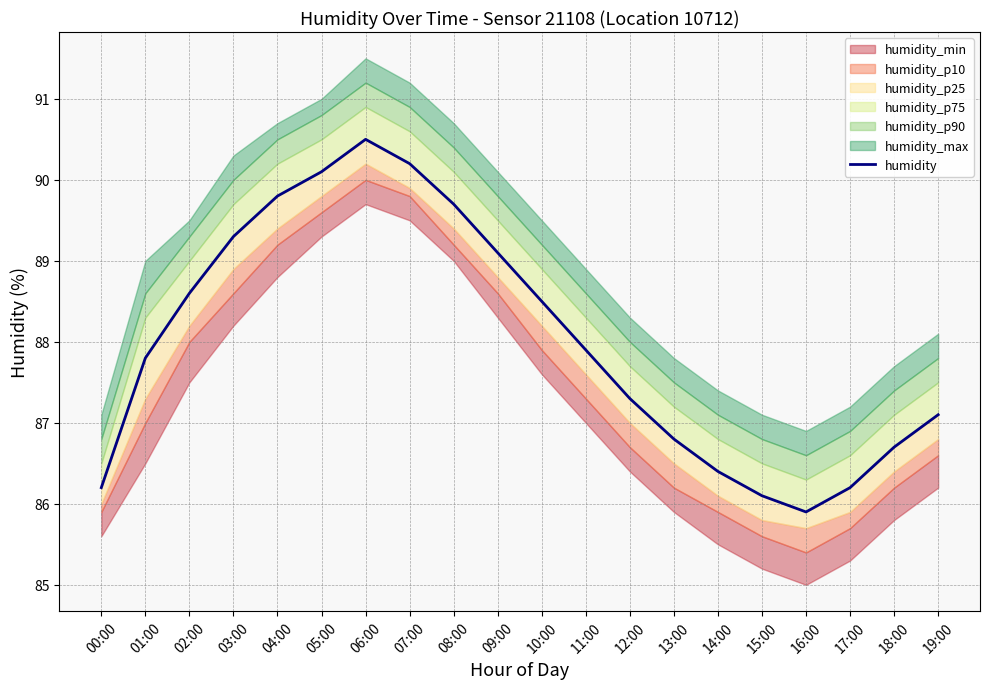

At which category does the data reach its first local peak?

06:00